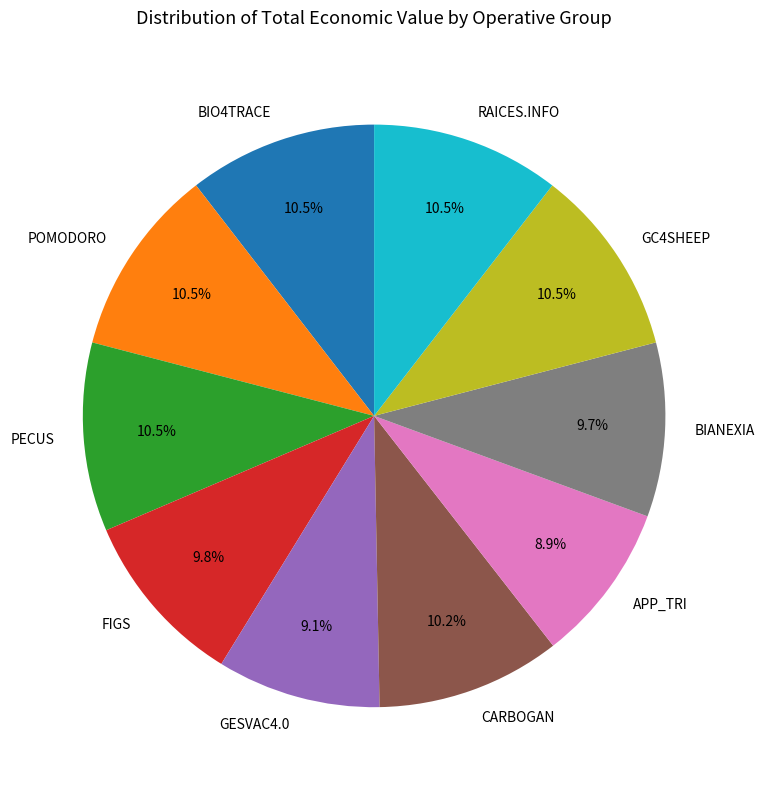

What percentage is NOT represented by CARBOGAN?

89.8%